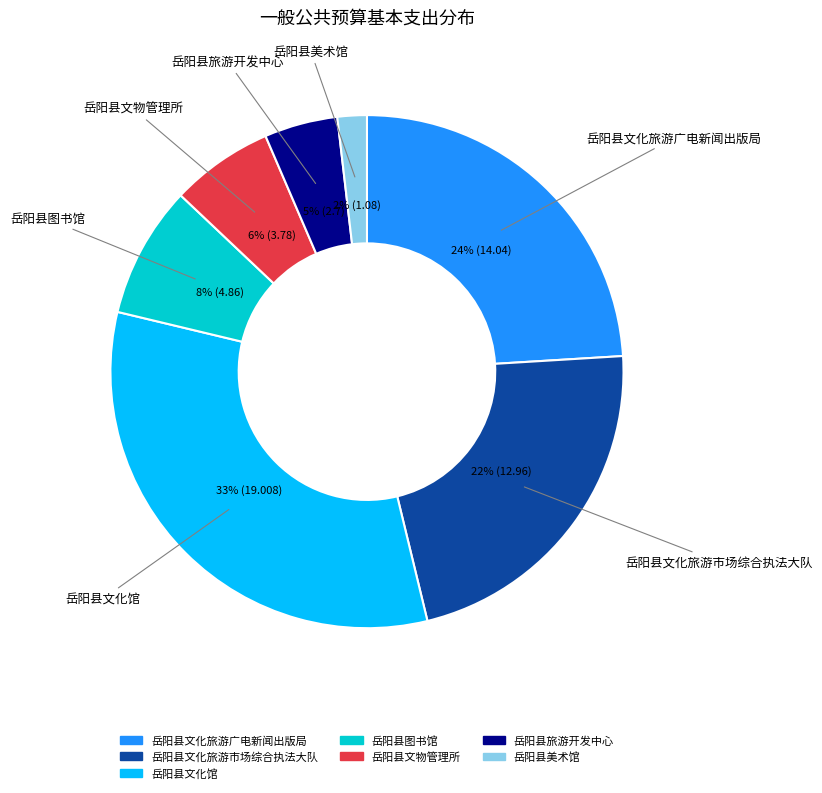

What percentage is the 岳阳县图书馆 slice, to the nearest percent?

8%